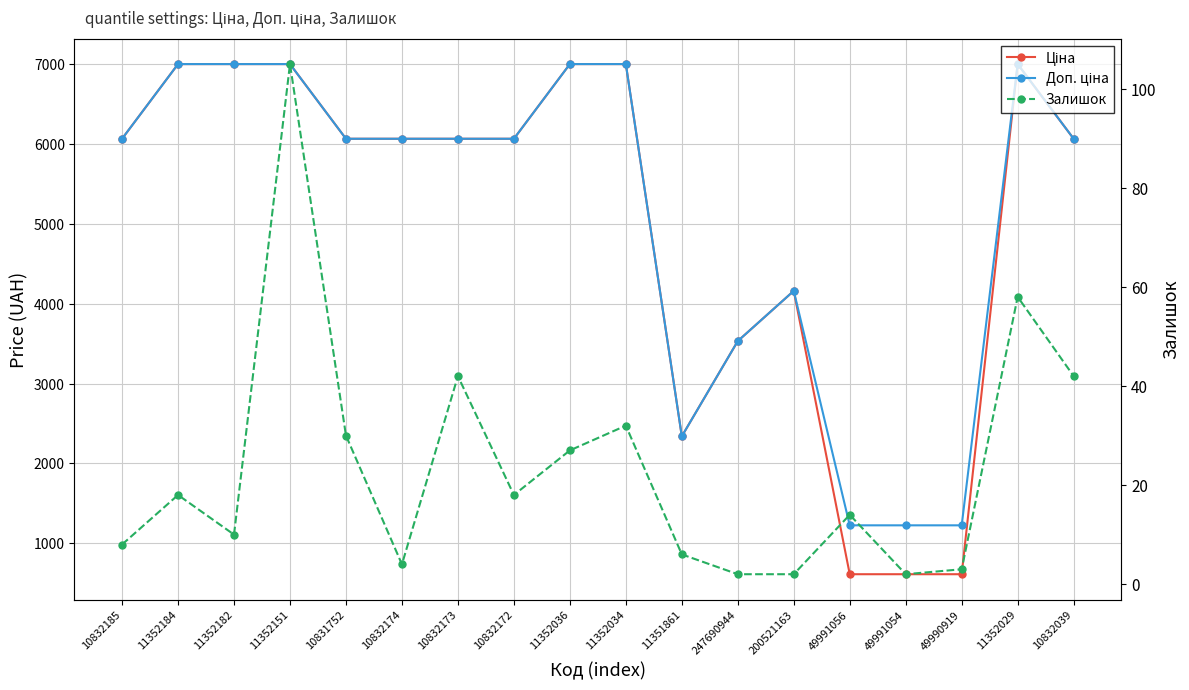

Does the chart display data point markers on the line(s)?

Yes